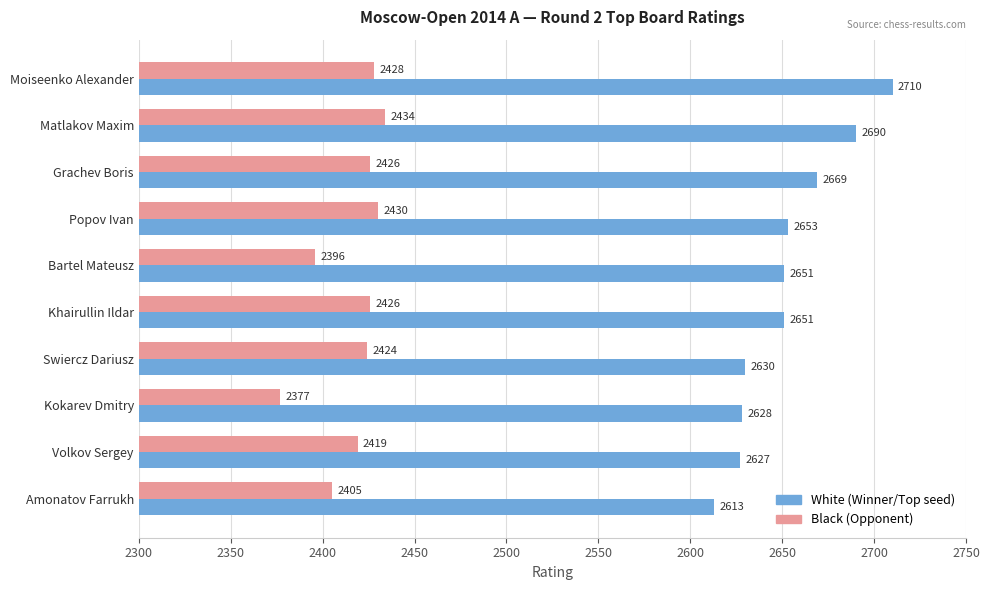

What value does the White (Winner/Top seed) series have at Volkov Sergey?

2627